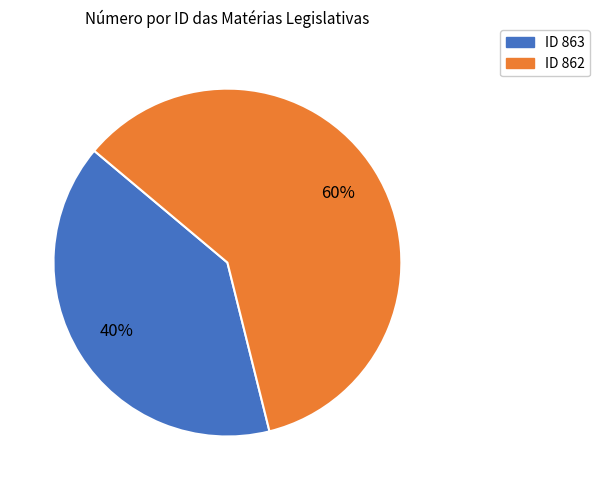

Is there a majority slice in this chart?

Yes